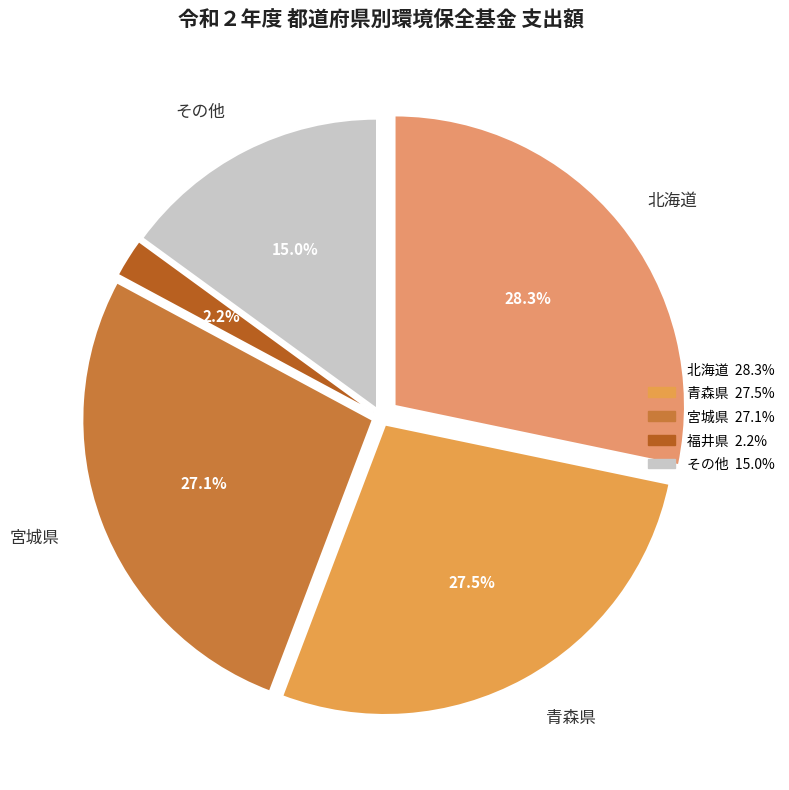

What percentage is NOT represented by 北海道?

71.7%